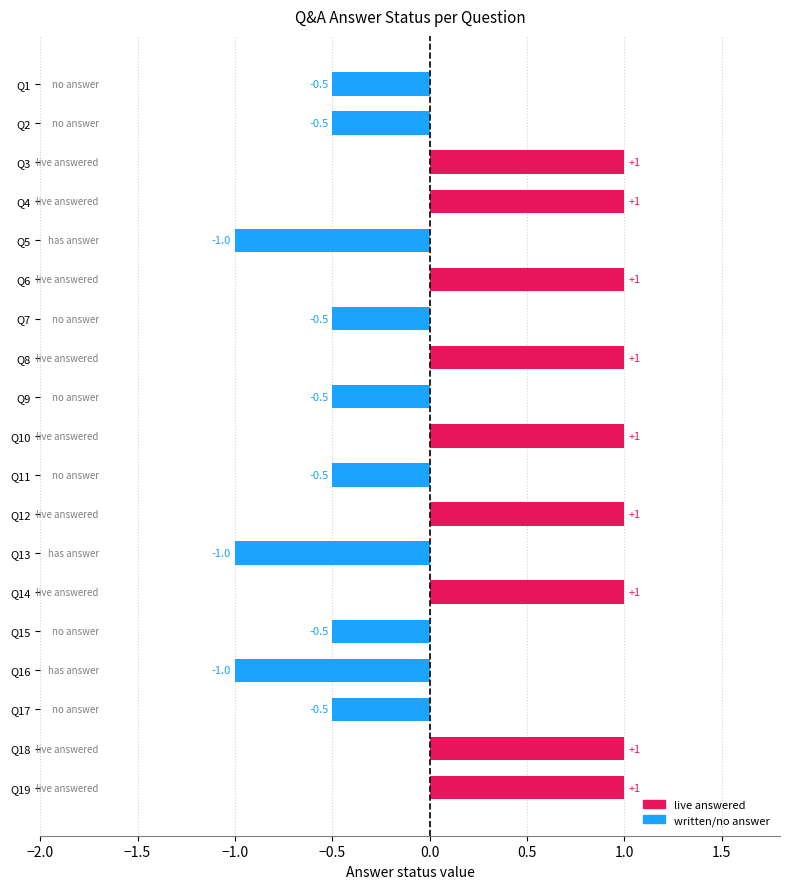

How many values are below zero?

10